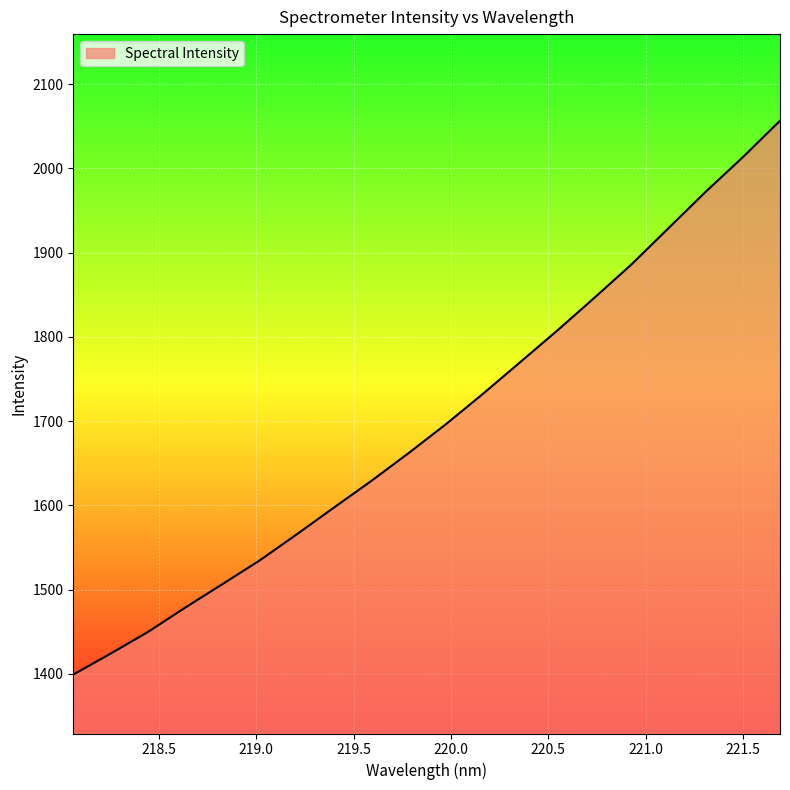

How many values exceed 1695?

10